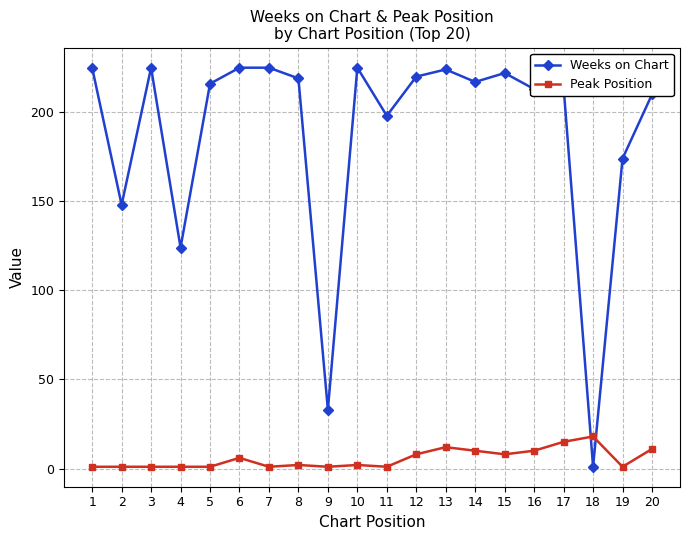

What is the average value of the Weeks on Chart series?

188